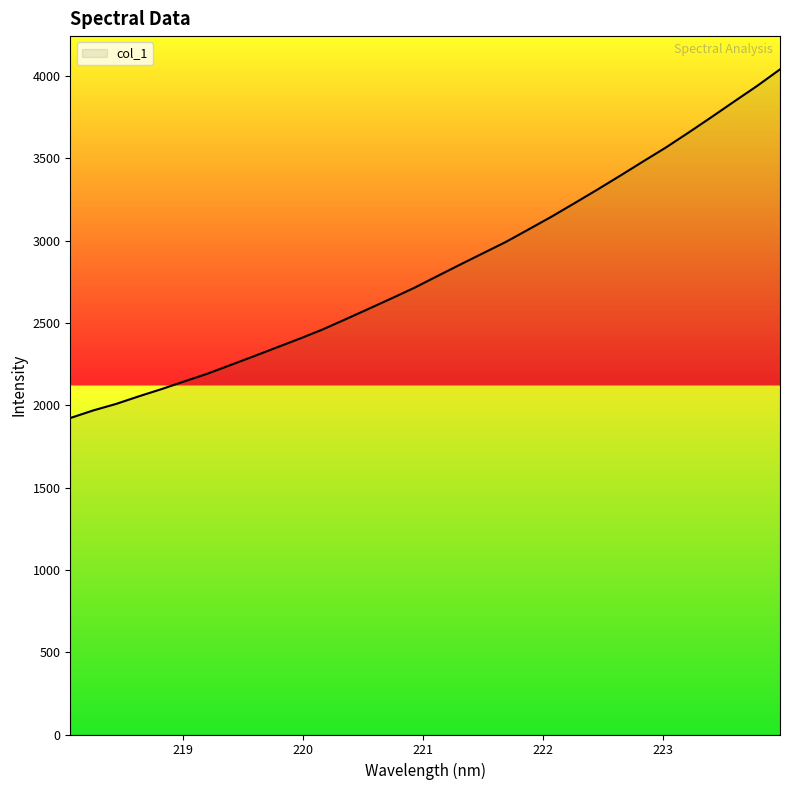

Reading right to left, list all the values displayed in this chart.

4039.4	3939.0	3844.6	3749.2	3655.6	3564.1	3478.9	3392.7	3307.9	3225.5	3143.9	3066.8	2990.3	2921.6	2852.4	2782.3	2711.6	2647.2	2583.8	2520.8	2459.1	2403.4	2350.1	2296.6	2244.1	2191.9	2145.6	2098.4	2054.2	2007.6	1968.1	1922.0